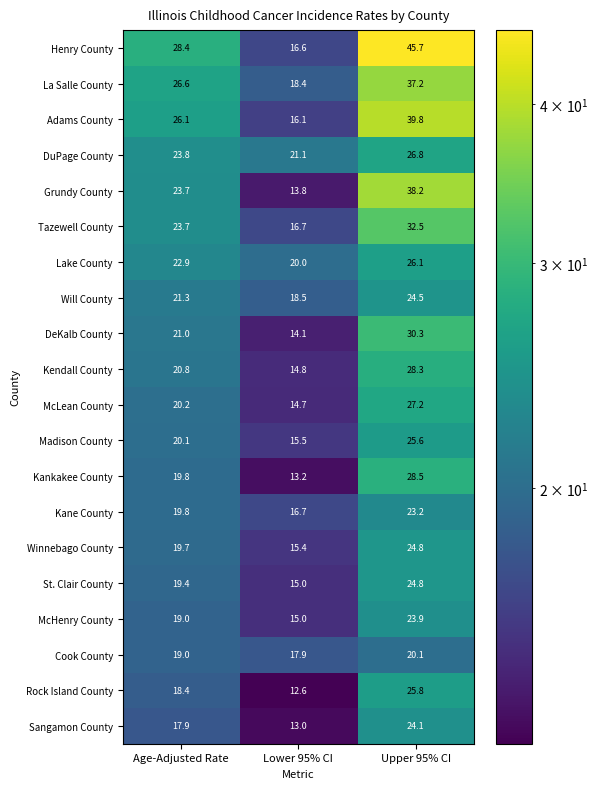

Which series has the largest range (max minus min)?

Henry County